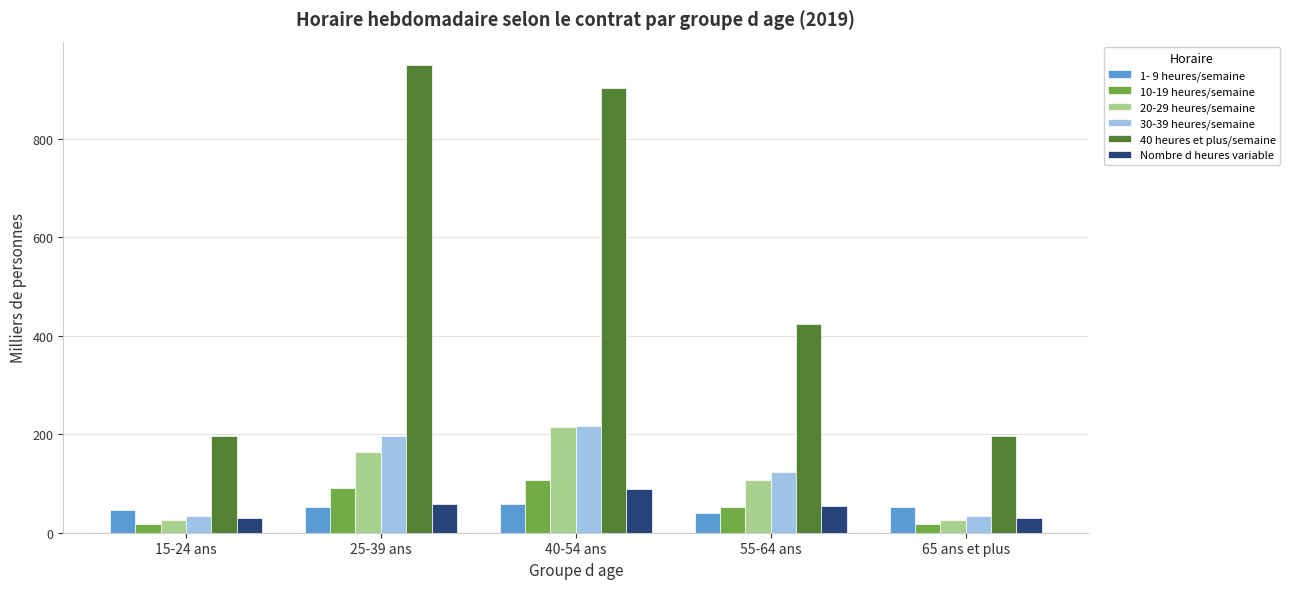

What is the total value across all series at 55-64 ans?

801.6